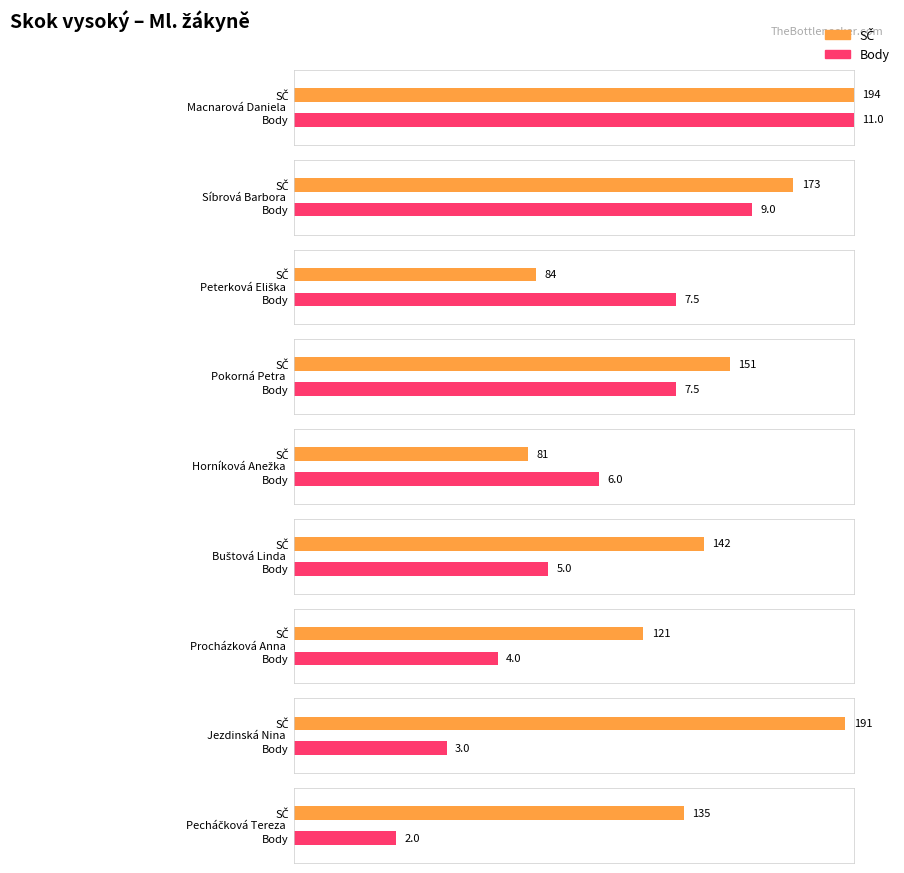

Rank the series by their maximum value, from highest to lowest.

SČ, Body